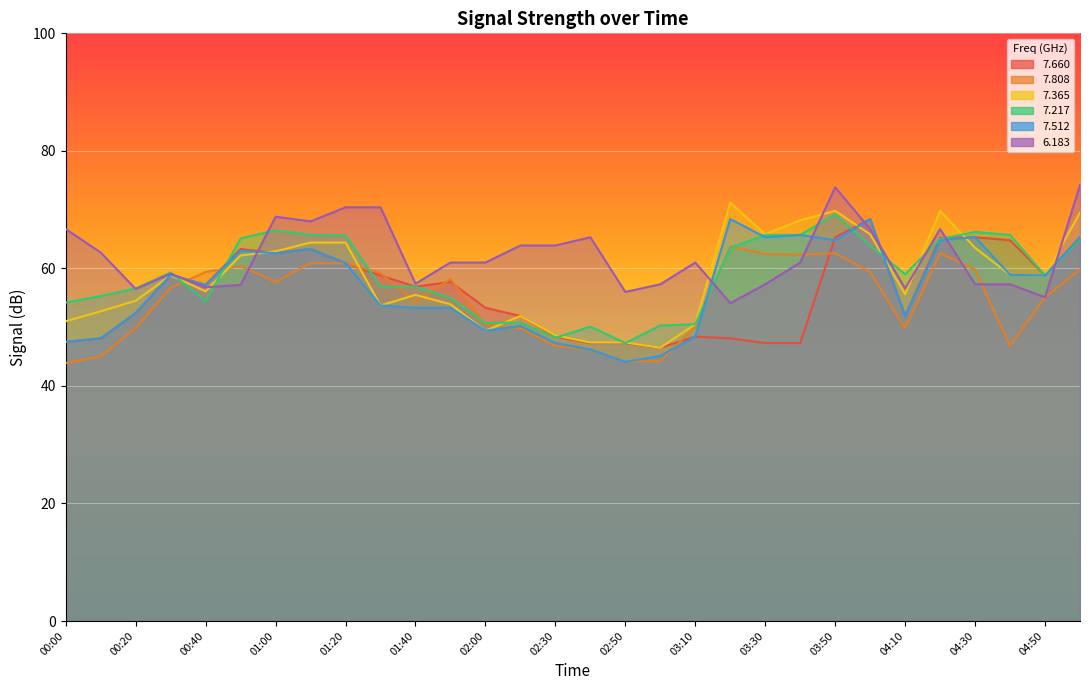

The   7.512 series shows 47.3 at 02:30. True or false?

True